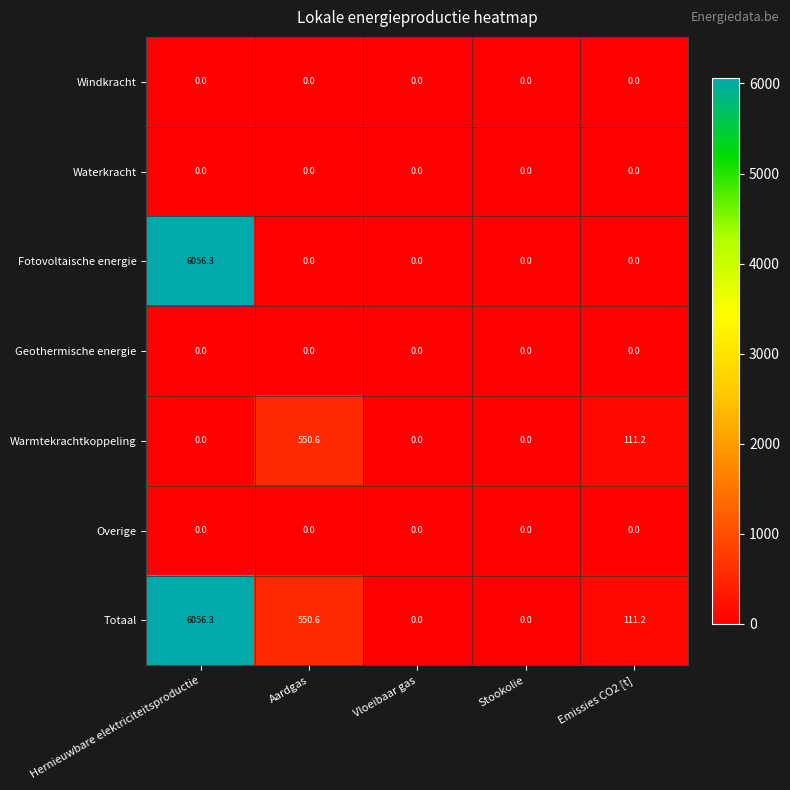

What is the maximum value shown in the chart?

6056.3